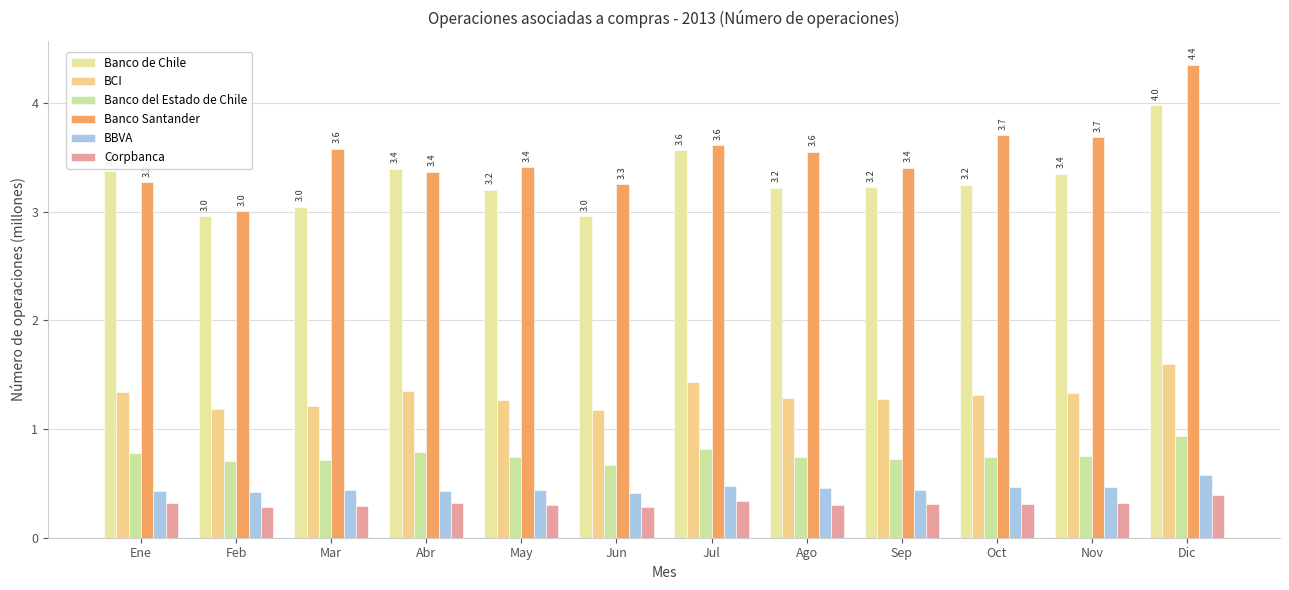

What is the label of the 9th bar from the left?

Sep